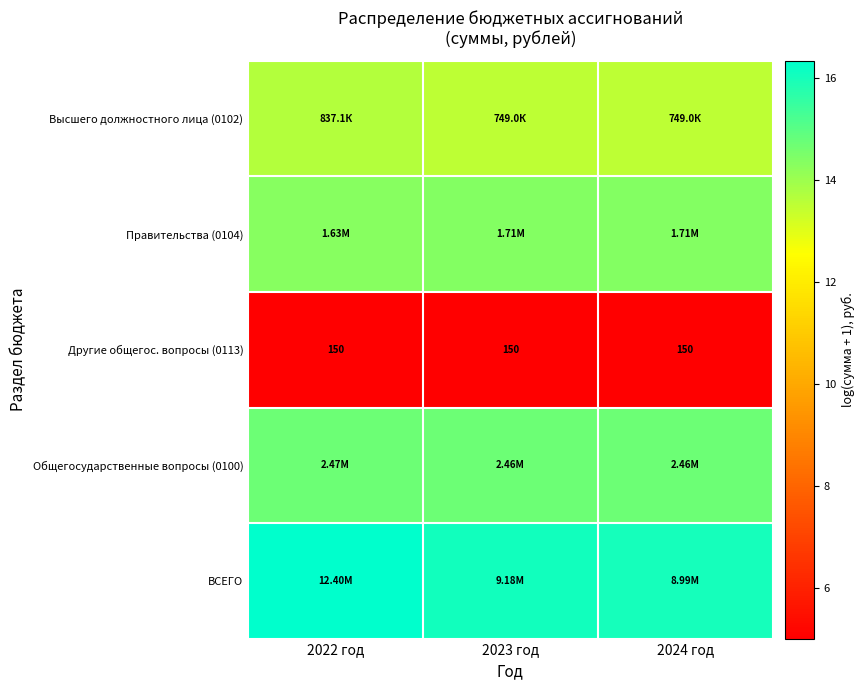

What is the spread (max minus min) of values at 2024 год?

11.0